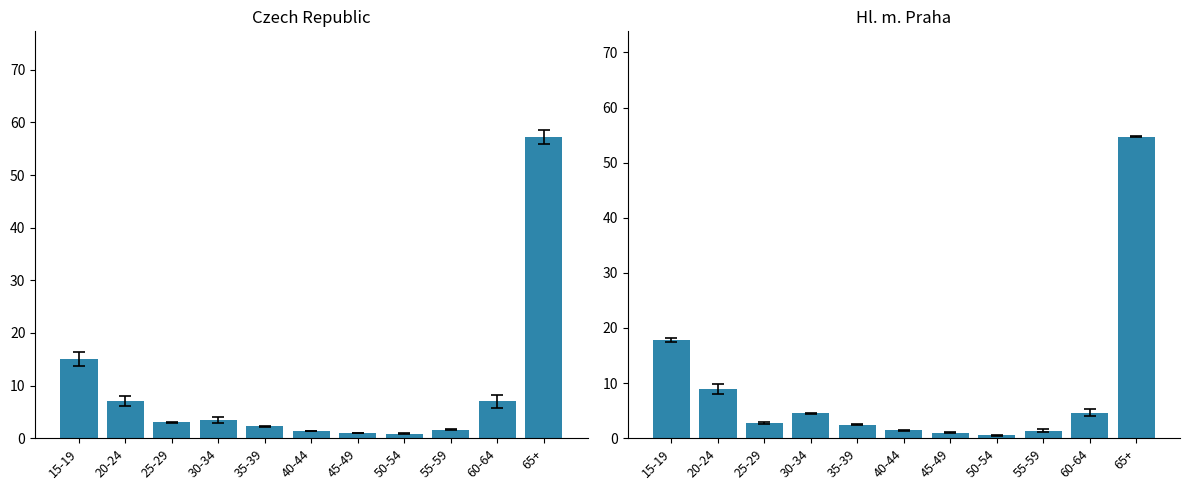

List the series in order of their peak value, lowest first.

Hl. m. Praha, Czech Republic